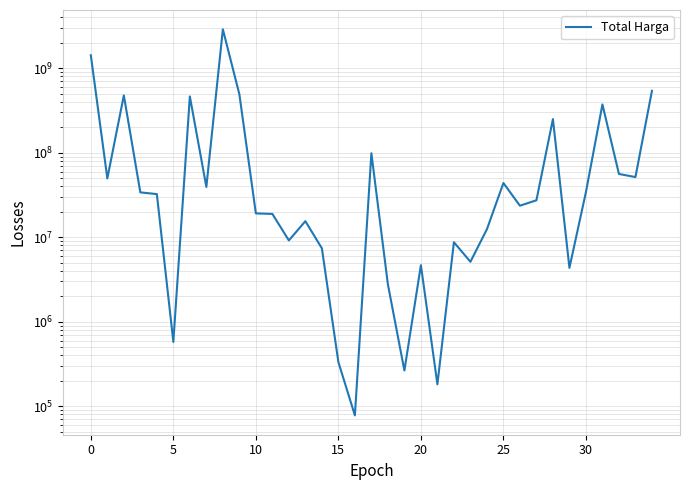

What is the sum of the values at 11 and 26?

42553000